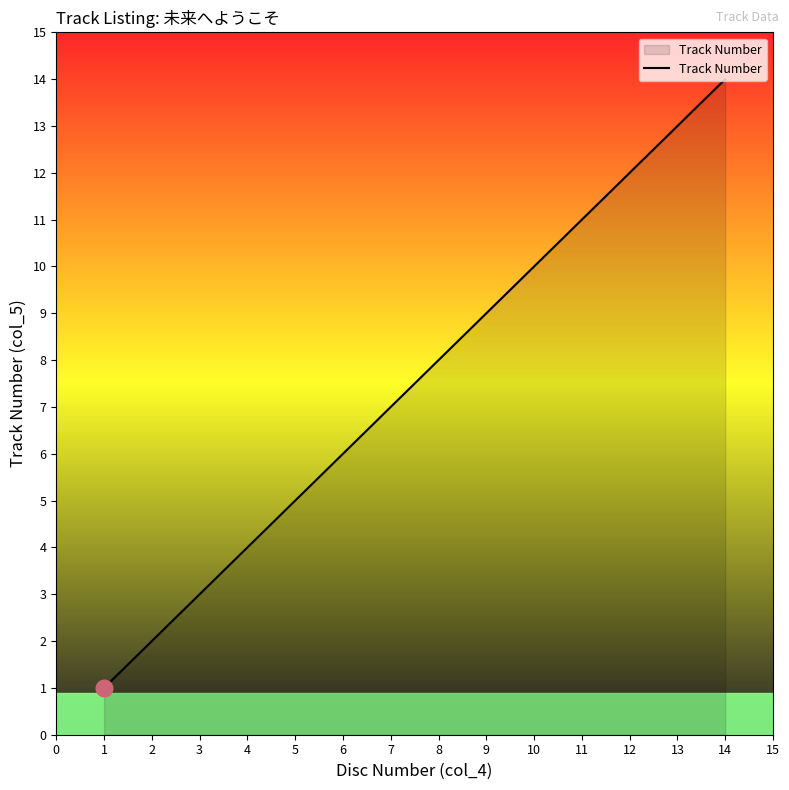

True or false: the data has more than 1 interior local peaks.

False